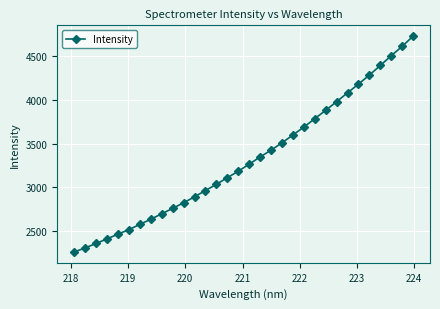

What is the value of the 28th point from the left?

4282.6